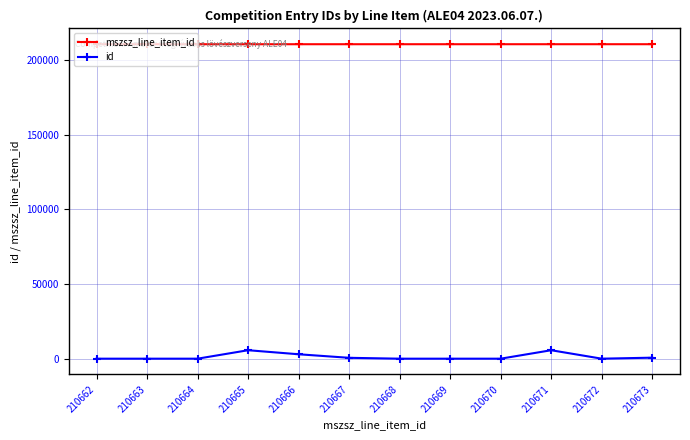

True or false: mszsz_line_item_id and id intersect in this chart.

False